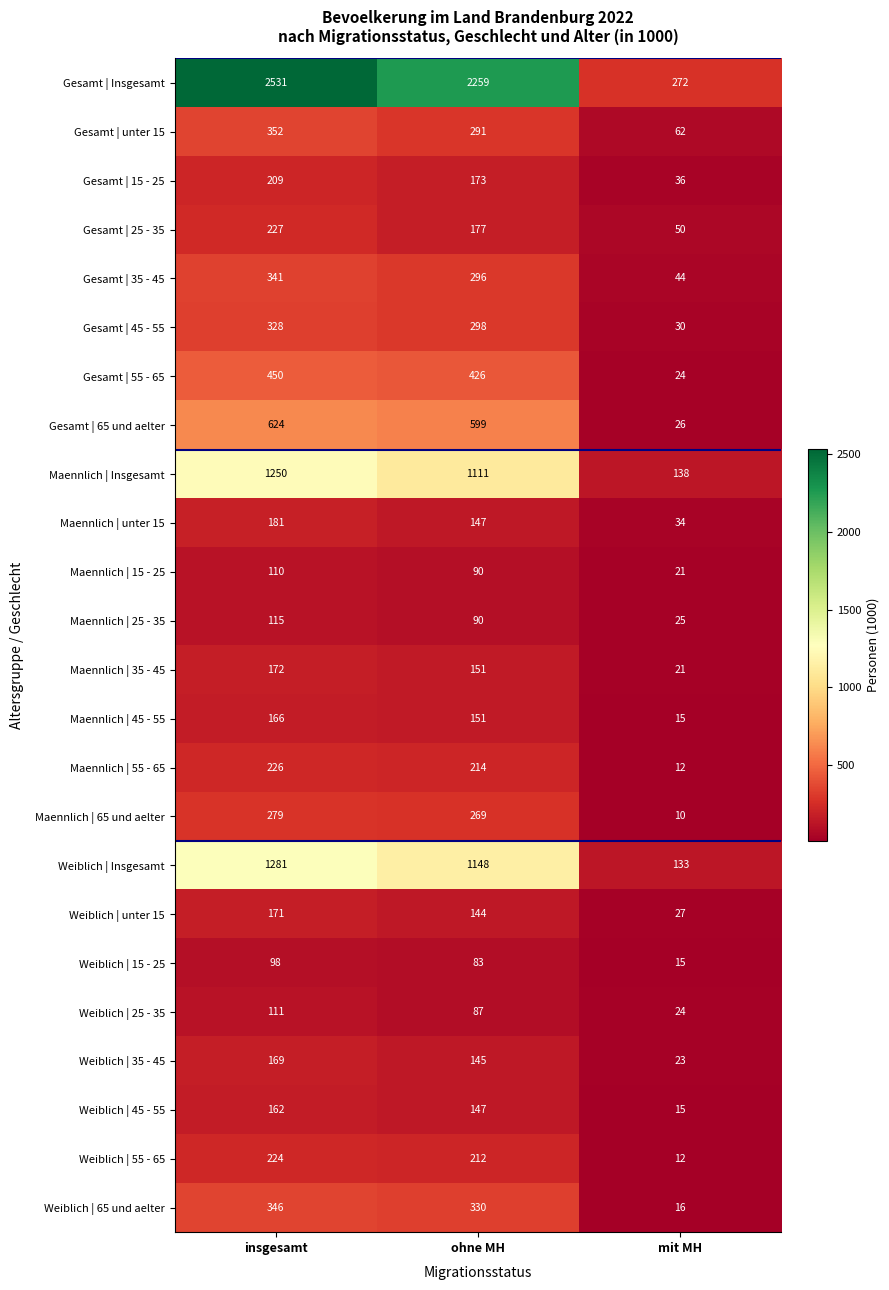

At which label is Gesamt | 45 - 55 closest to 179?

ohne MH